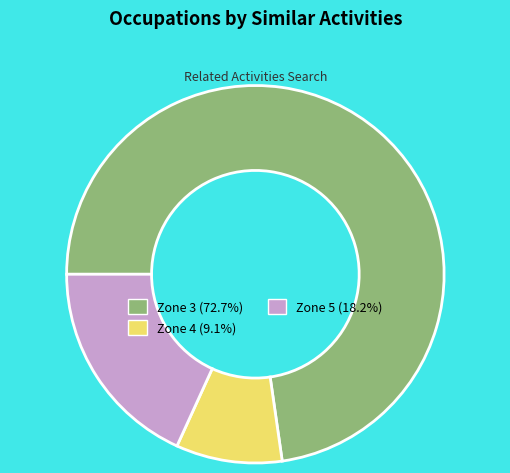

Is there a majority slice in this chart?

Yes